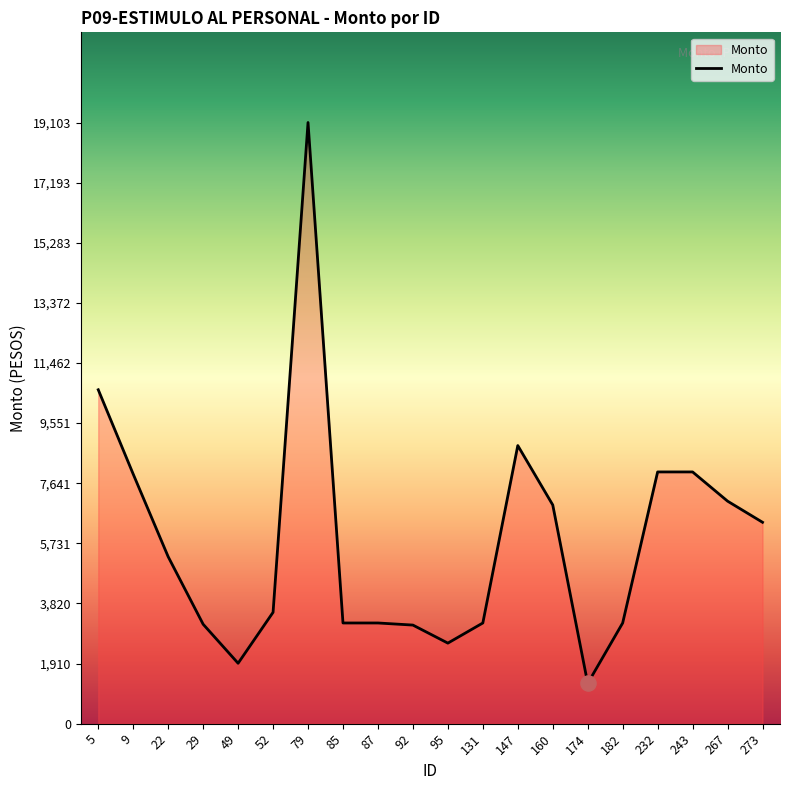

What is the ratio of the value at 160 to the value at 22?

1.3